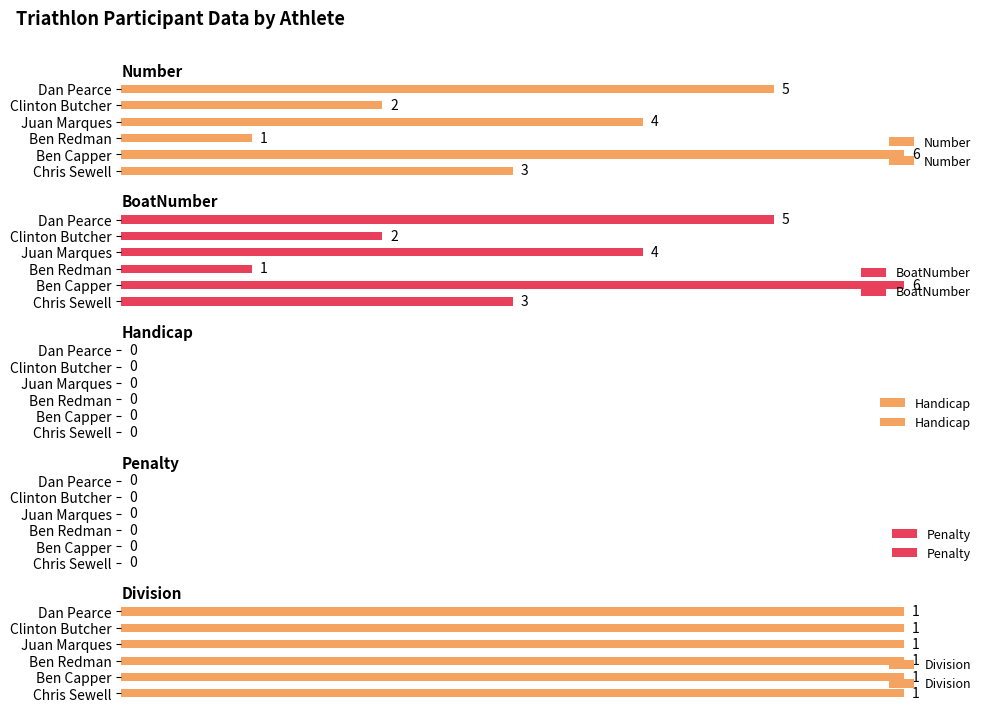

Reading left to right, extract all data points from this chart.

Number: 3	6	1	4	2	5
BoatNumber: 3	6	1	4	2	5
Handicap: 0	0	0	0	0	0
Penalty: 0	0	0	0	0	0
Division: 1	1	1	1	1	1